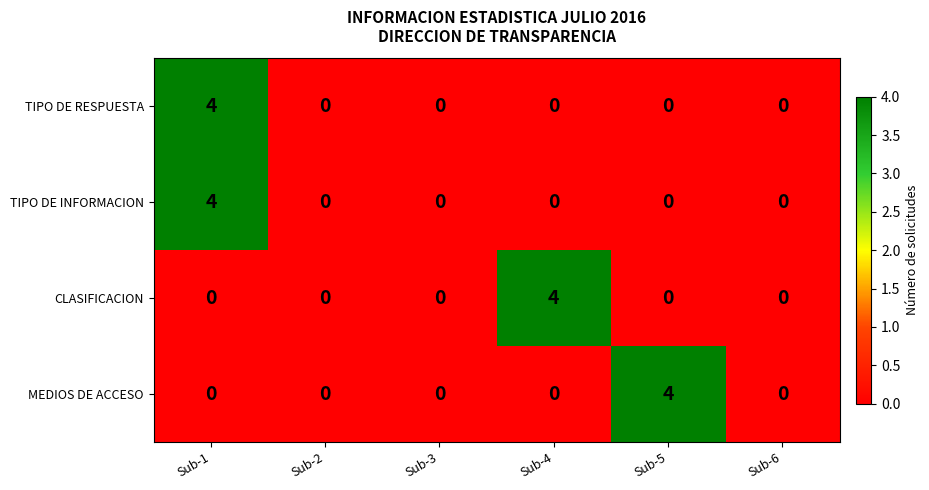

True or false: MEDIOS DE ACCESO has a value of 0 at Sub-1.

True